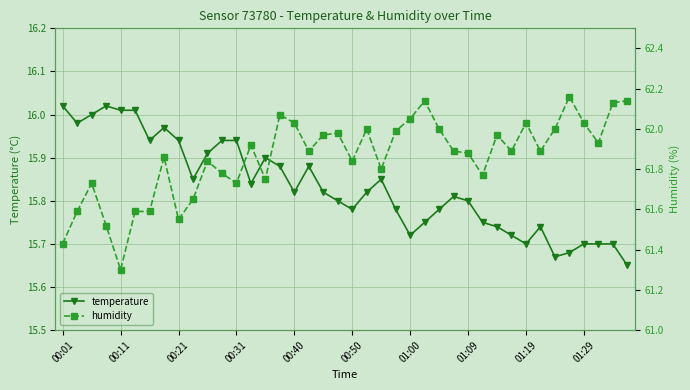

Reading left to right, transcribe all the data shown in this chart.

temperature: 16.0	16.0	16.0	16.0	16.0	16.0	15.9	16.0	15.9	15.8	15.9	15.9	15.9	15.8	15.9	15.9	15.8	15.9	15.8	15.8	15.8	15.8	15.8	15.8	15.7	15.8	15.8	15.8	15.8	15.8	15.7	15.7	15.7	15.7	15.7	15.7	15.7	15.7	15.7	15.7
humidity: 61.4	61.6	61.7	61.5	61.3	61.6	61.6	61.9	61.5	61.6	61.8	61.8	61.7	61.9	61.8	62.1	62.0	61.9	62.0	62.0	61.8	62.0	61.8	62.0	62.0	62.1	62.0	61.9	61.9	61.8	62.0	61.9	62.0	61.9	62.0	62.2	62.0	61.9	62.1	62.1